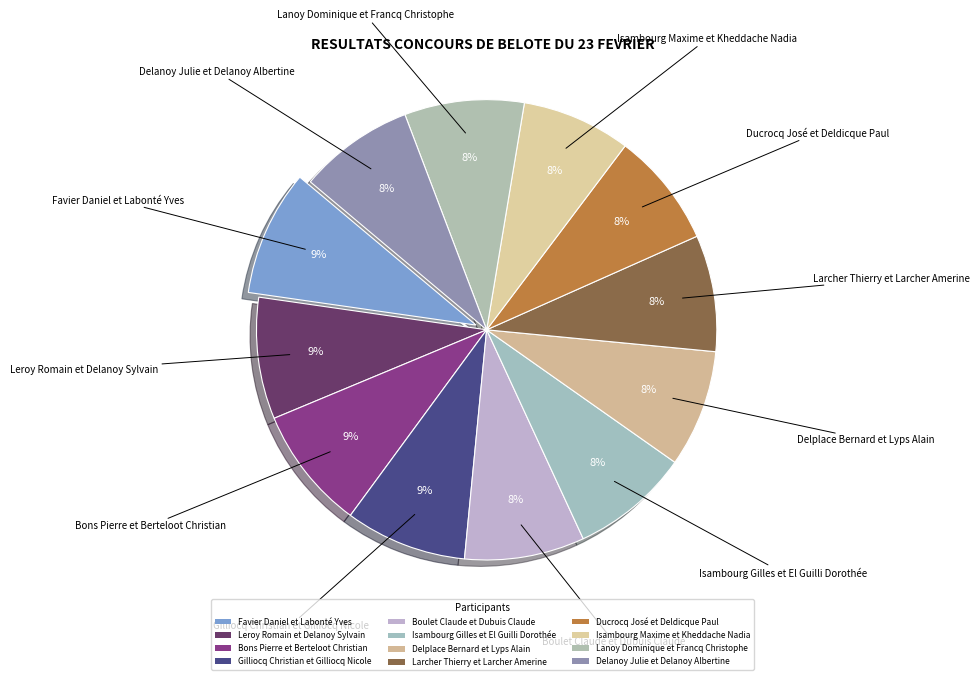

Count the number of slices in the pie.

12